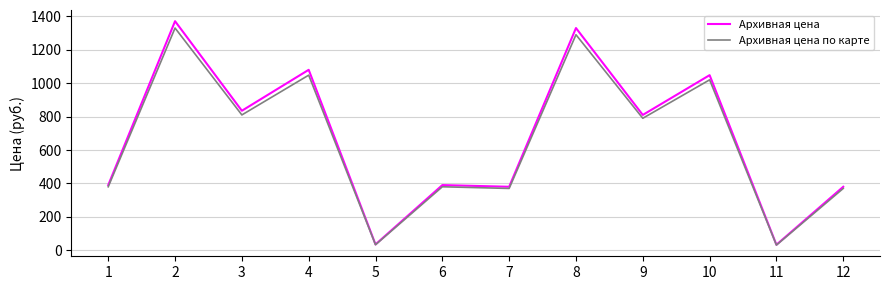

What is the approximate value of Архивная цена at 1, to the nearest 50?

400